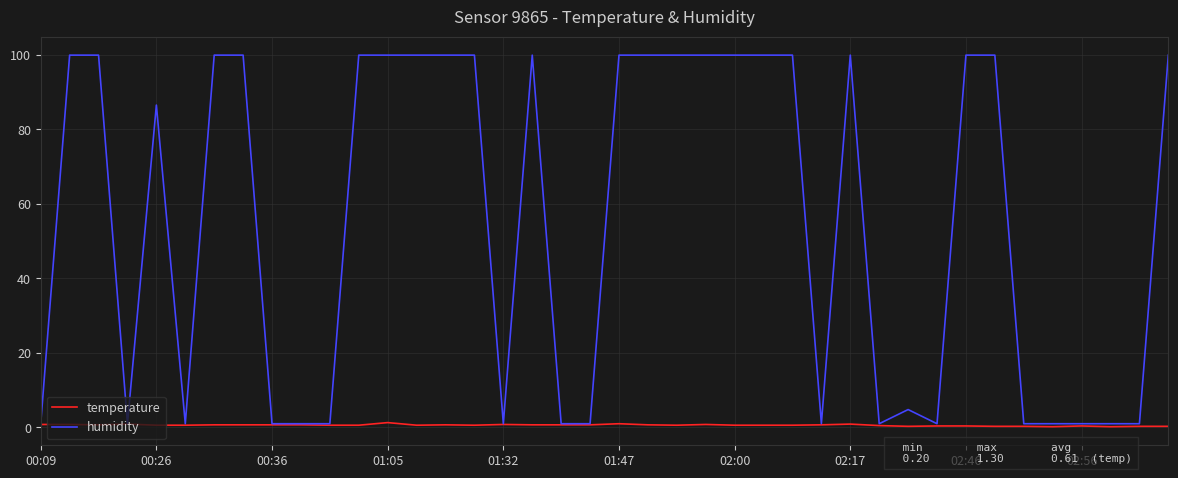

What is the maximum value for temperature?

1.3